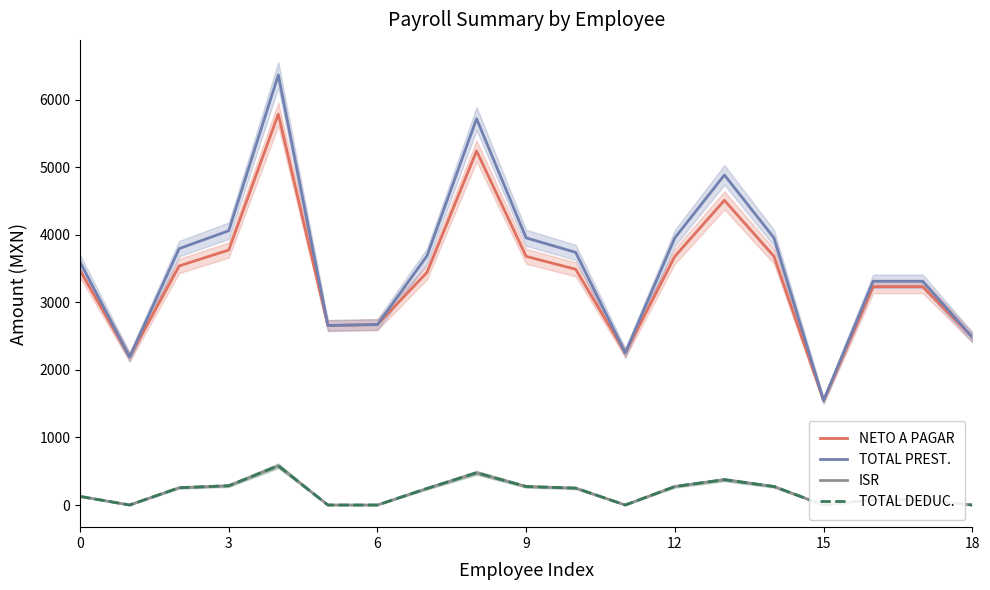

Which series has the largest total across all categories?

TOTAL PREST.